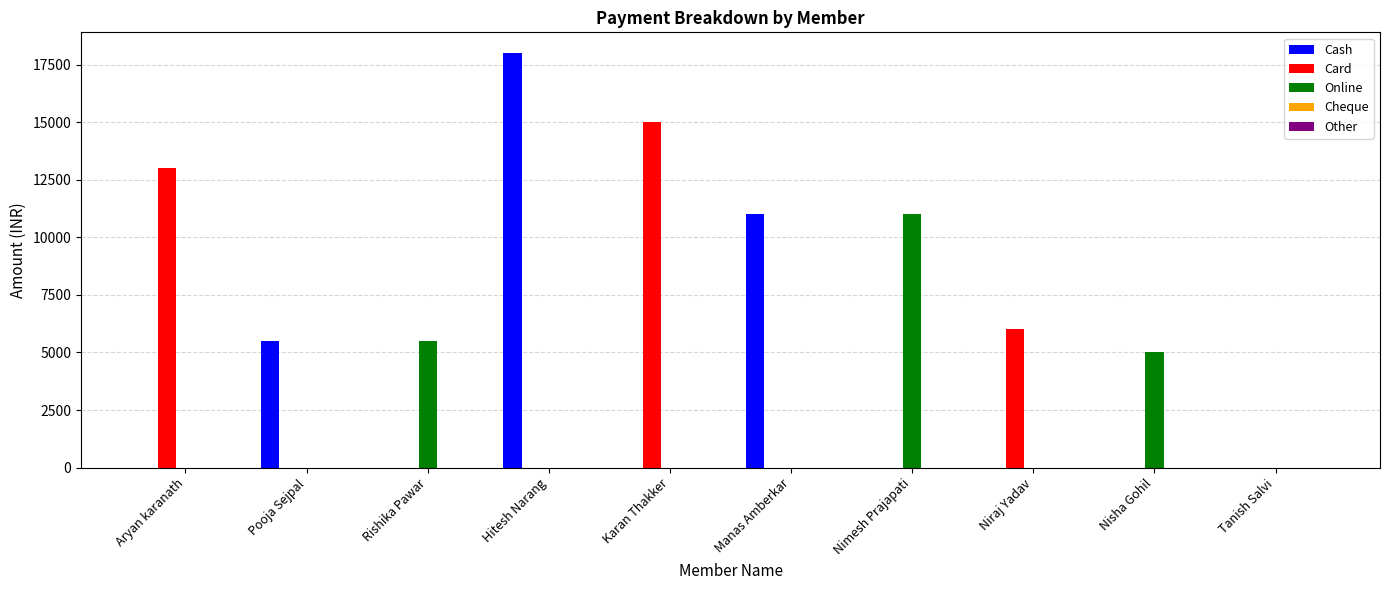

Between Aryan karanath and Manas Amberkar, which series saw the biggest shift?

Card